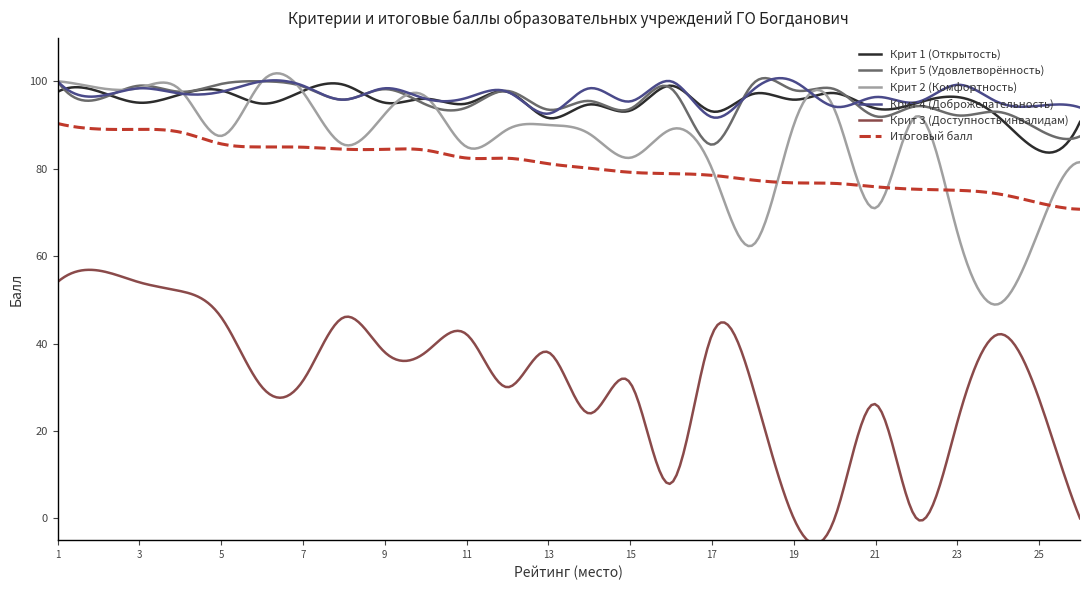

After their last crossing, which series has the higher values: Крит 4 (Доброжелательность) or Крит 5 (Удовлетворённость)?

Крит 4 (Доброжелательность)